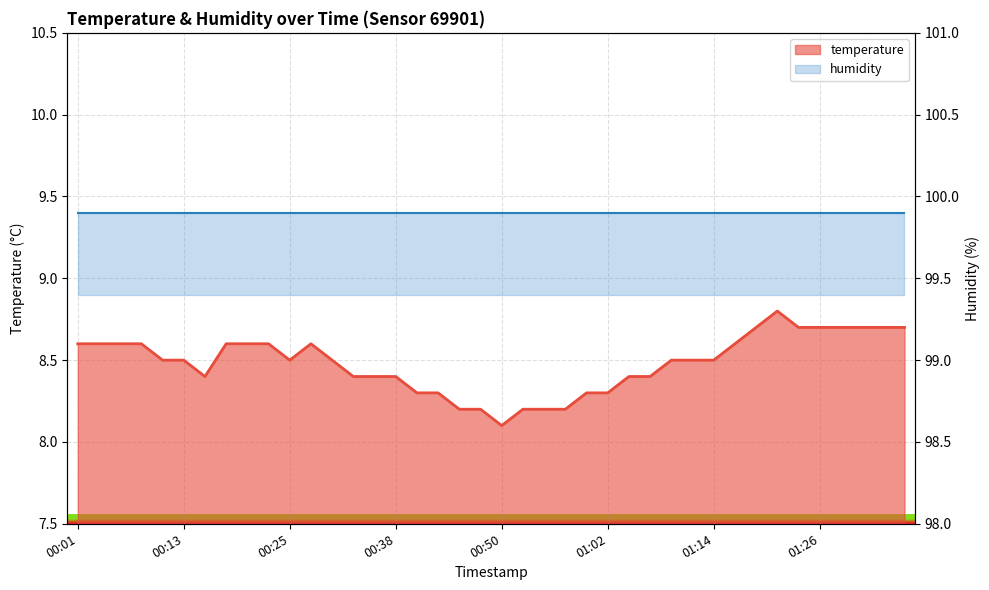

Between 00:01 and 00:40, which is larger?

00:01